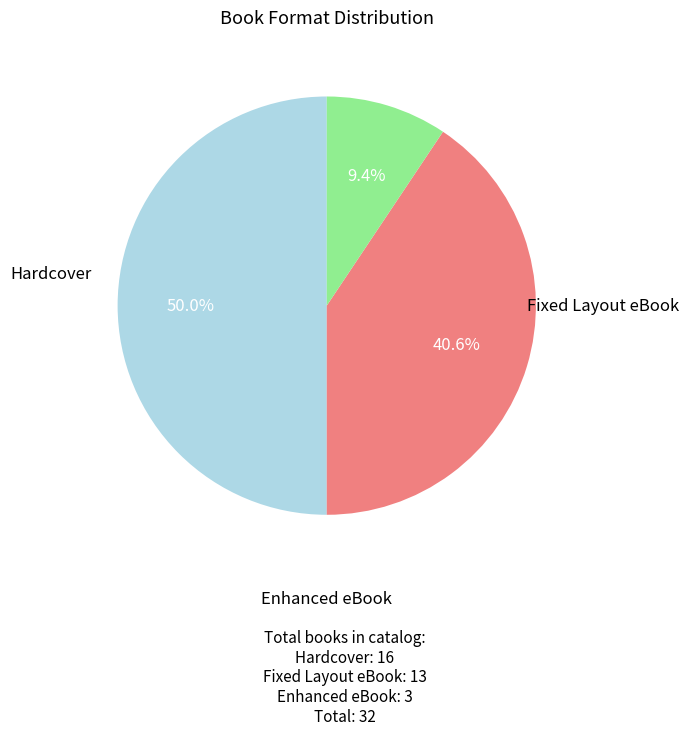

Count the number of slices in the pie.

3